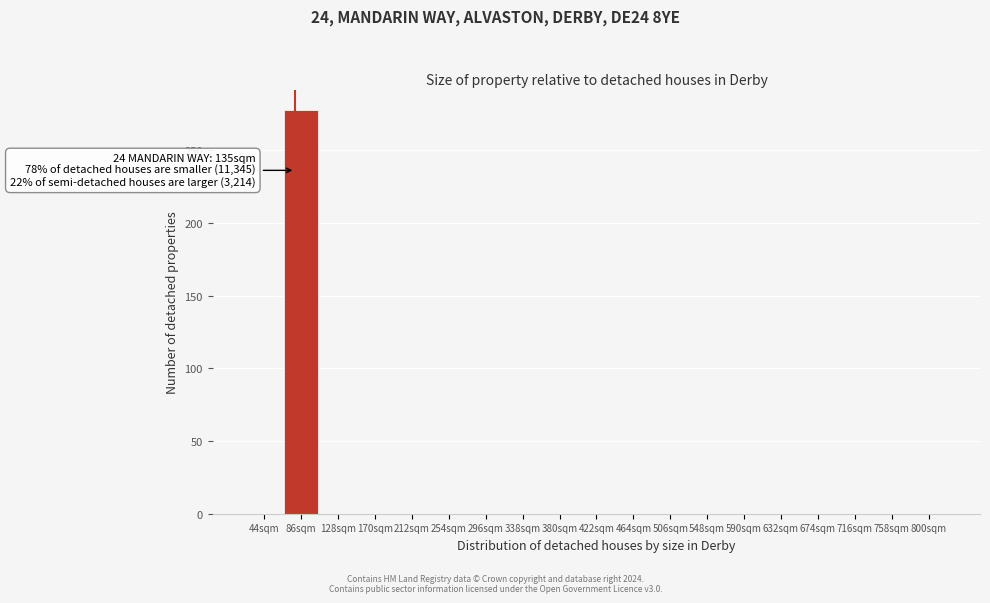

Reading left to right, list all the values displayed in this chart.

44sqm=0	86sqm=278	128sqm=0	170sqm=0	212sqm=0	254sqm=0	296sqm=0	338sqm=0	380sqm=0	422sqm=0	464sqm=0	506sqm=0	548sqm=0	590sqm=0	632sqm=0	674sqm=0	716sqm=0	758sqm=0	800sqm=0